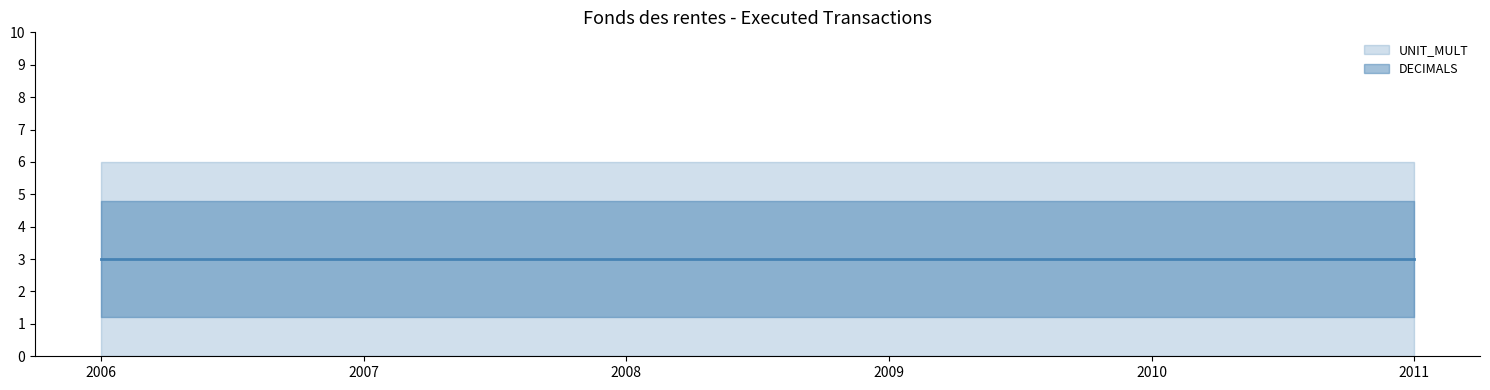

What is the minimum value for UNIT_MULT?

6